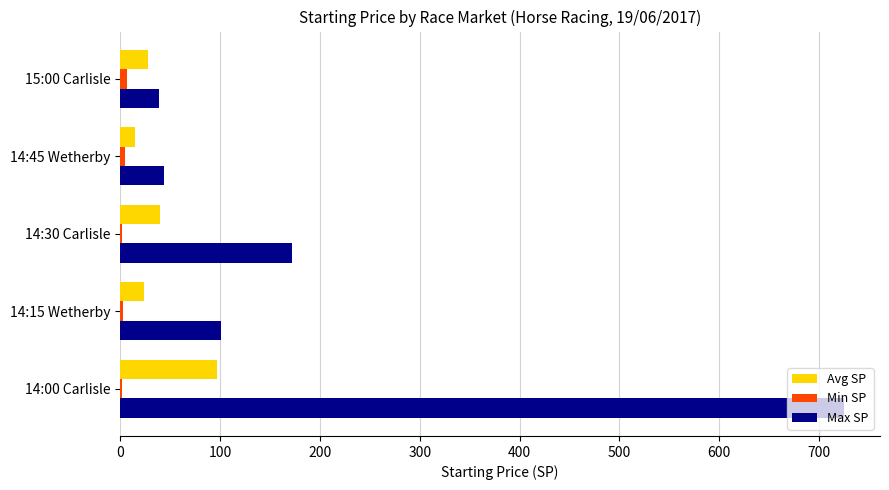

How many categories are shown in the chart?

5